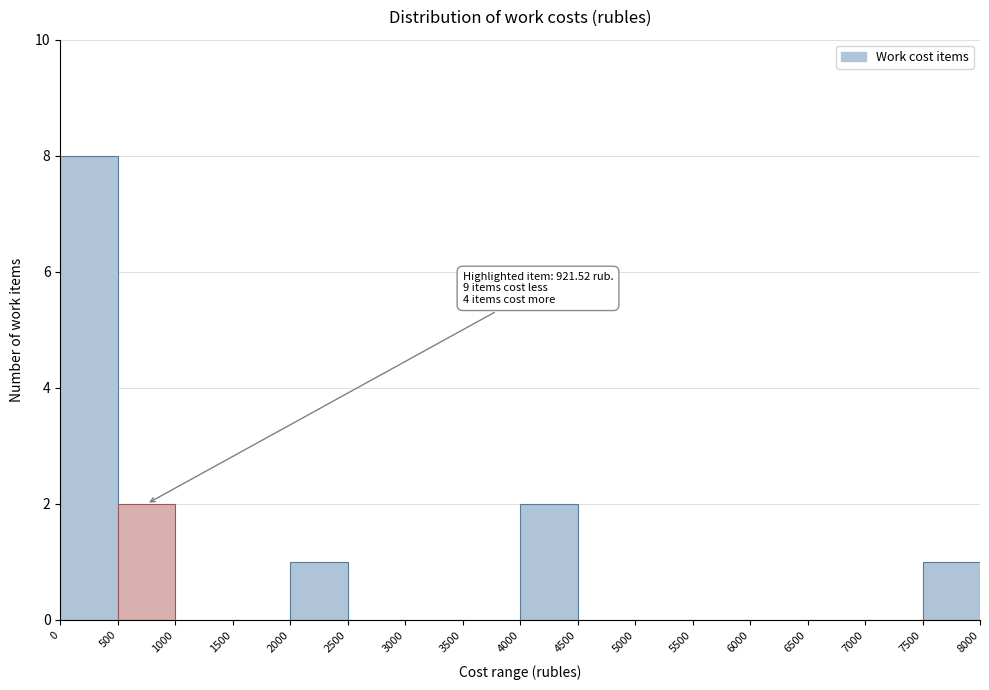

Over which range of the x-axis is the bar tallest?

0 to 500